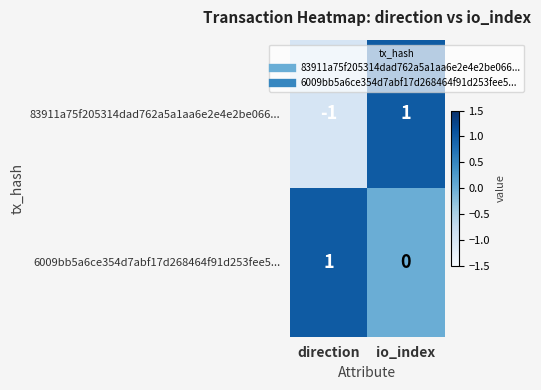

The 83911a75f205314dad762a5a1aa6e2e4e2be066... series shows 2 at io_index. True or false?

False